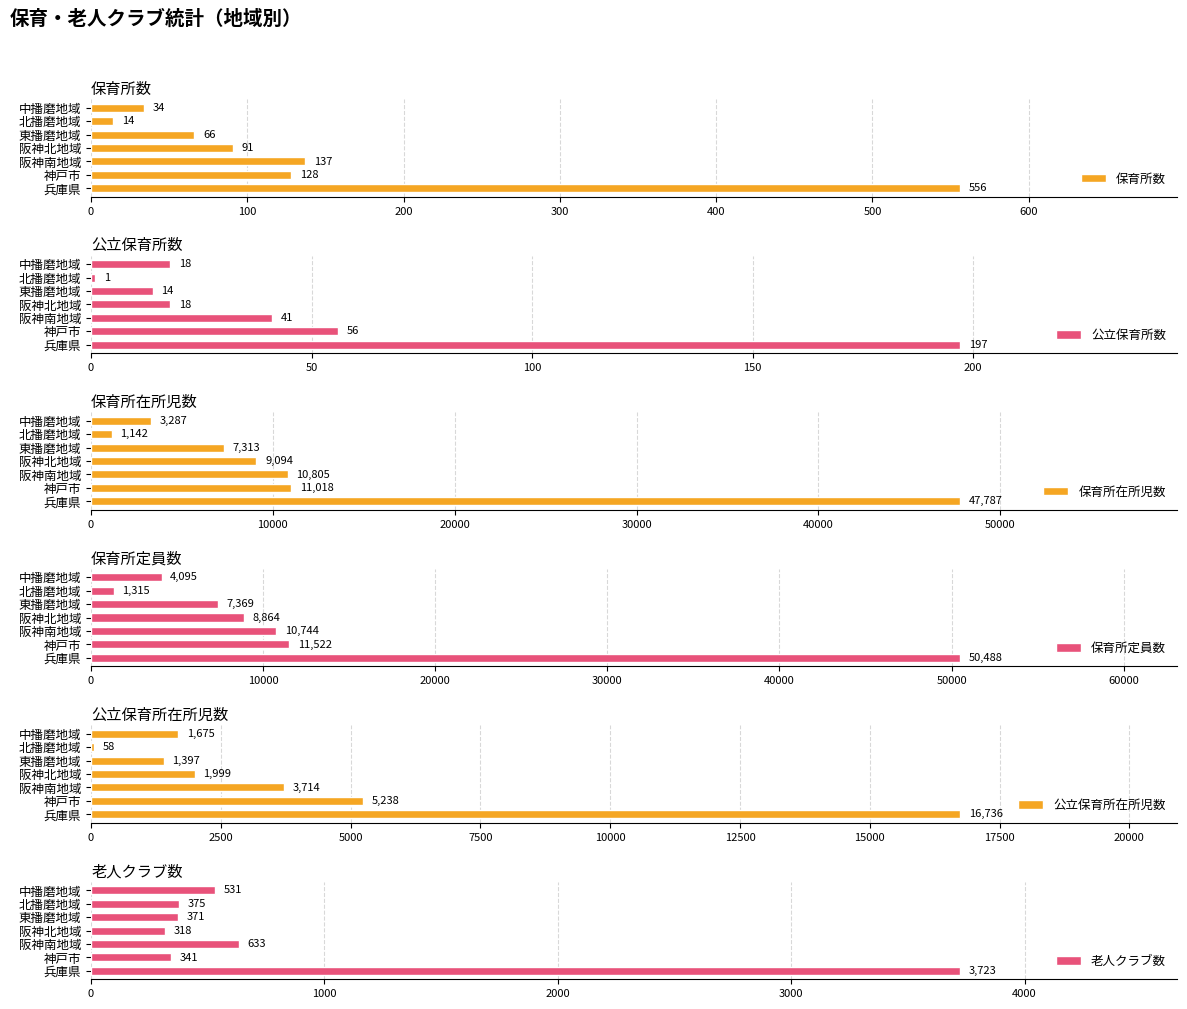

Count the number of data series in this chart.

6